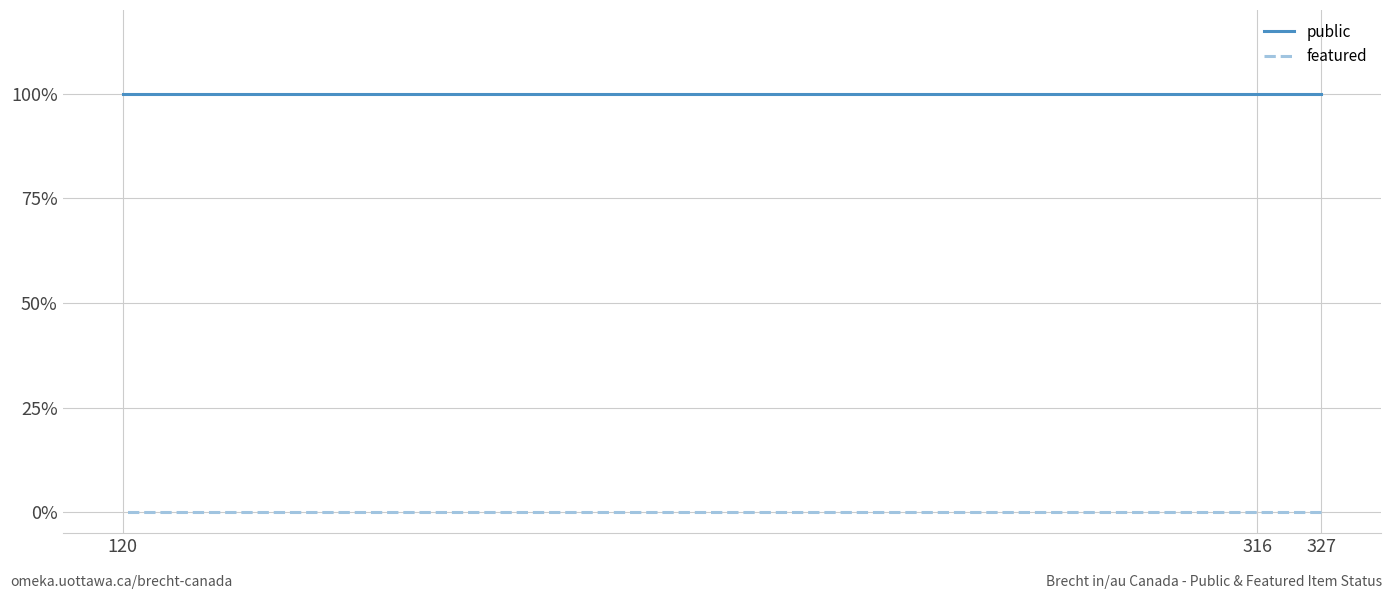

Which series has the largest total across all categories?

public